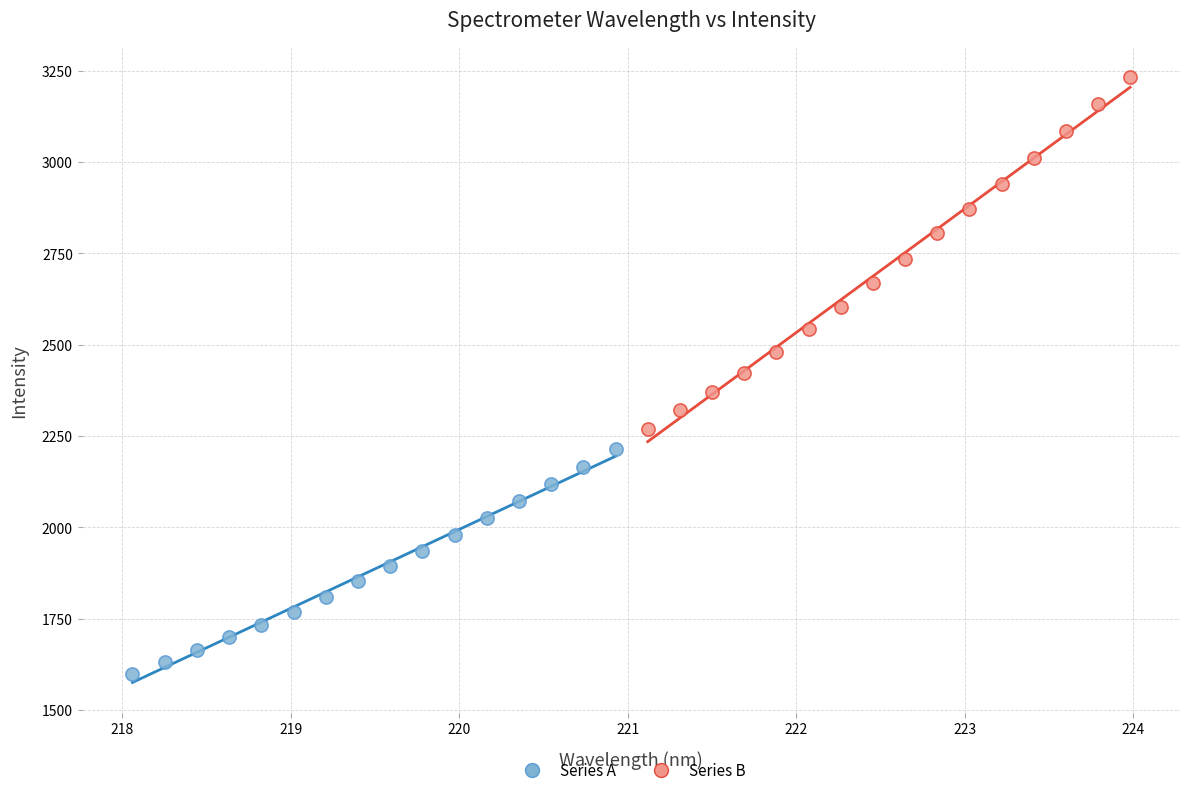

Which series has the largest Y range (max minus min)?

Series B